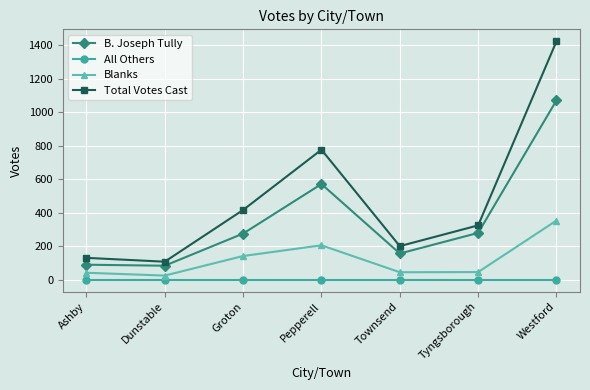

How many interior local valleys does the Blanks series have?

2